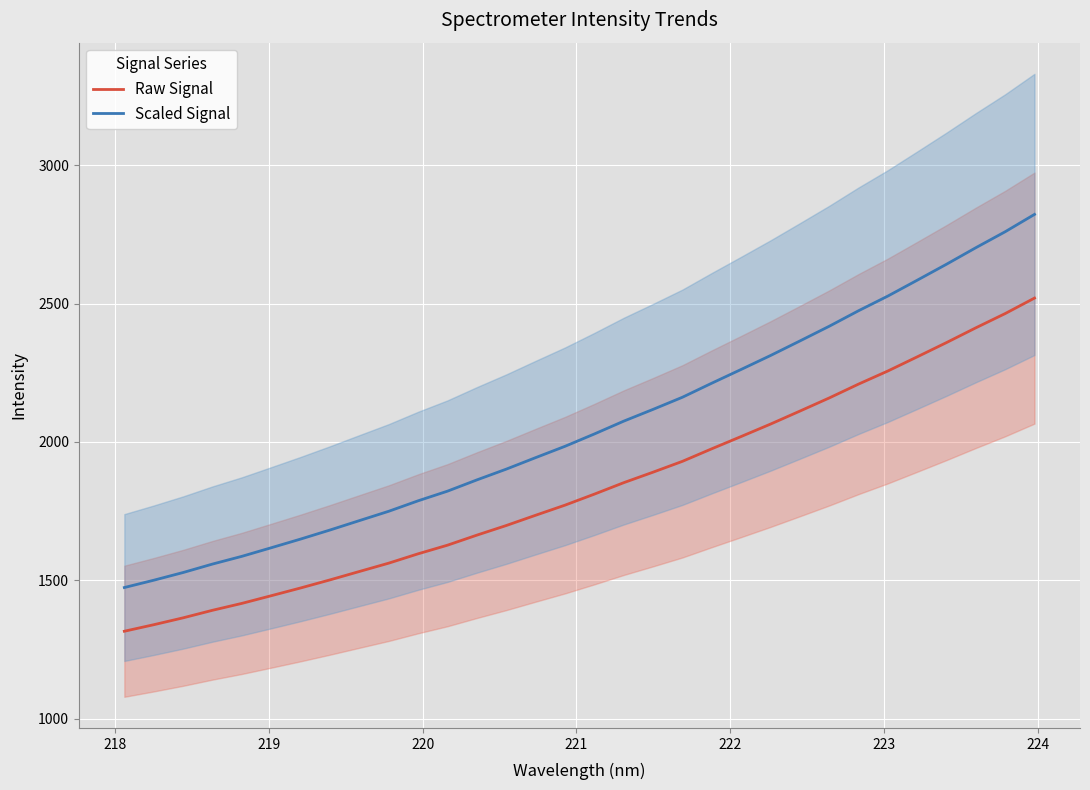

Count the number of data series in this chart.

2